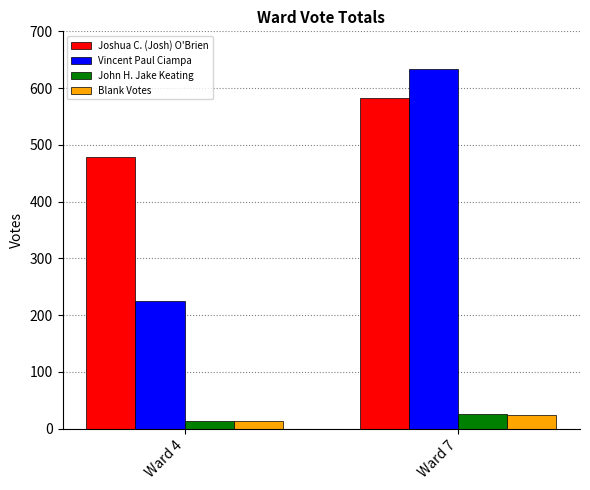

What is the value of the Blank Votes bar at the 2nd from the left?

24